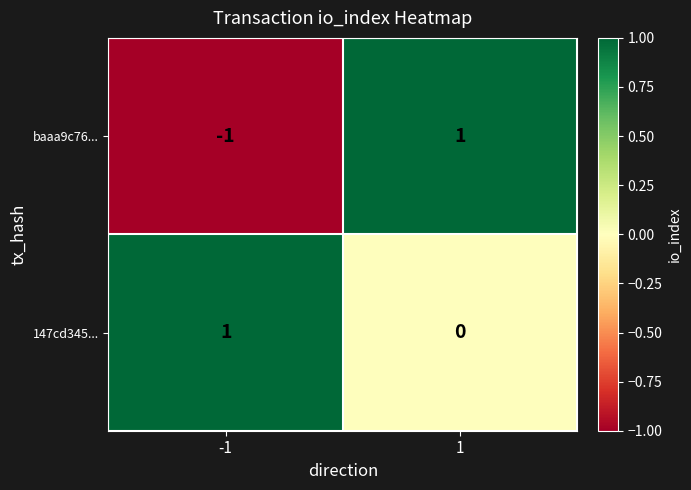

At 1, list the series in order from largest to smallest.

baaa9c76..., 147cd345...